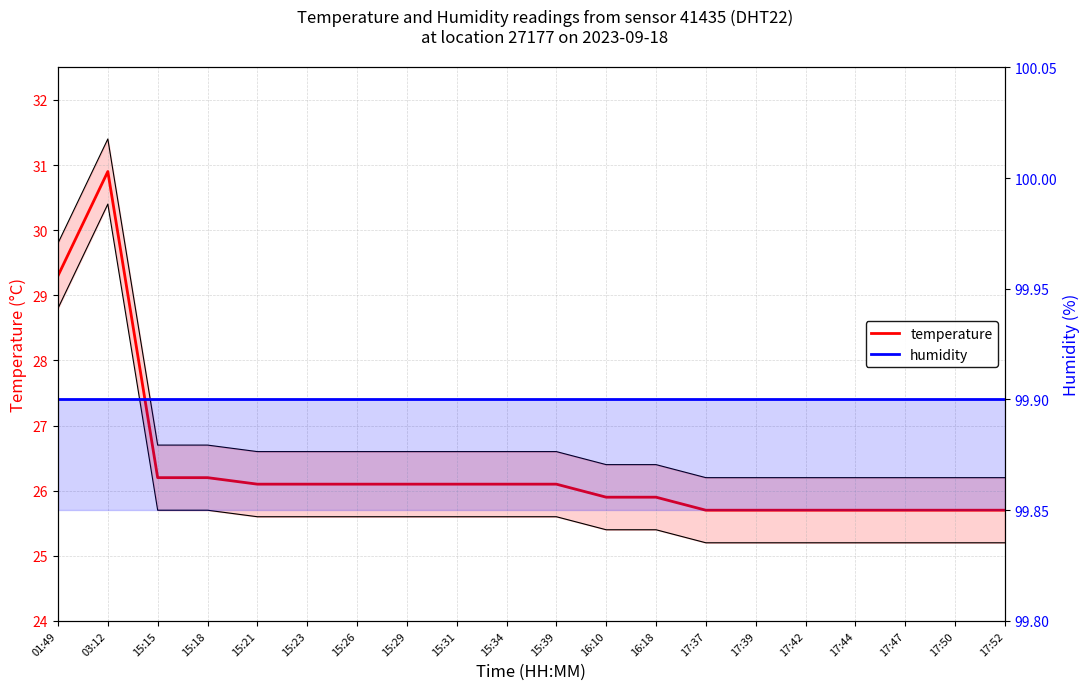

What is the sum of the humidity values at 17:42 and 15:26?

199.8